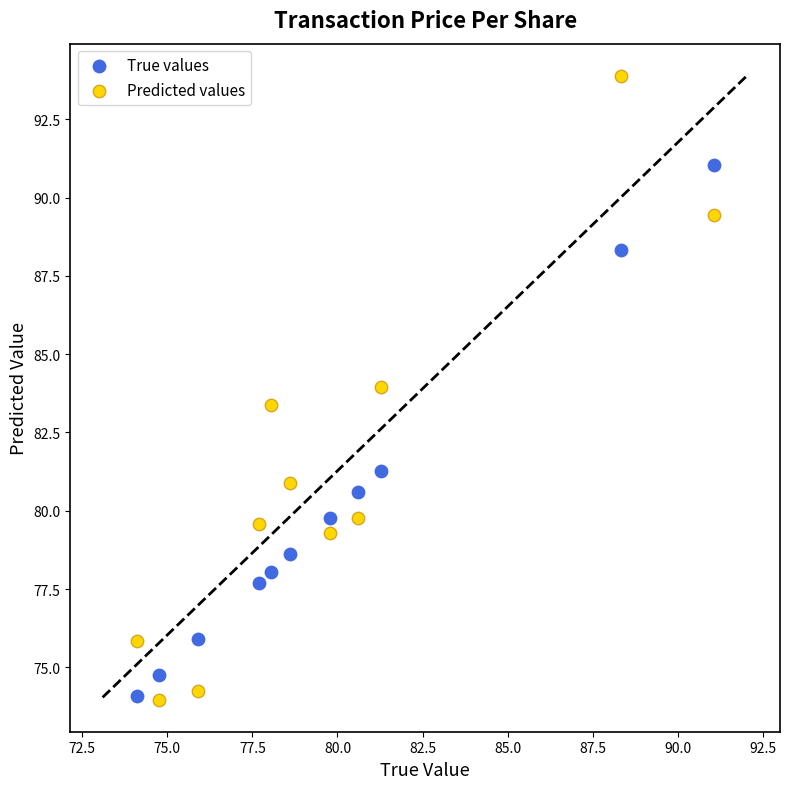

In the True values series, what Y value is closest to 82?

81.3